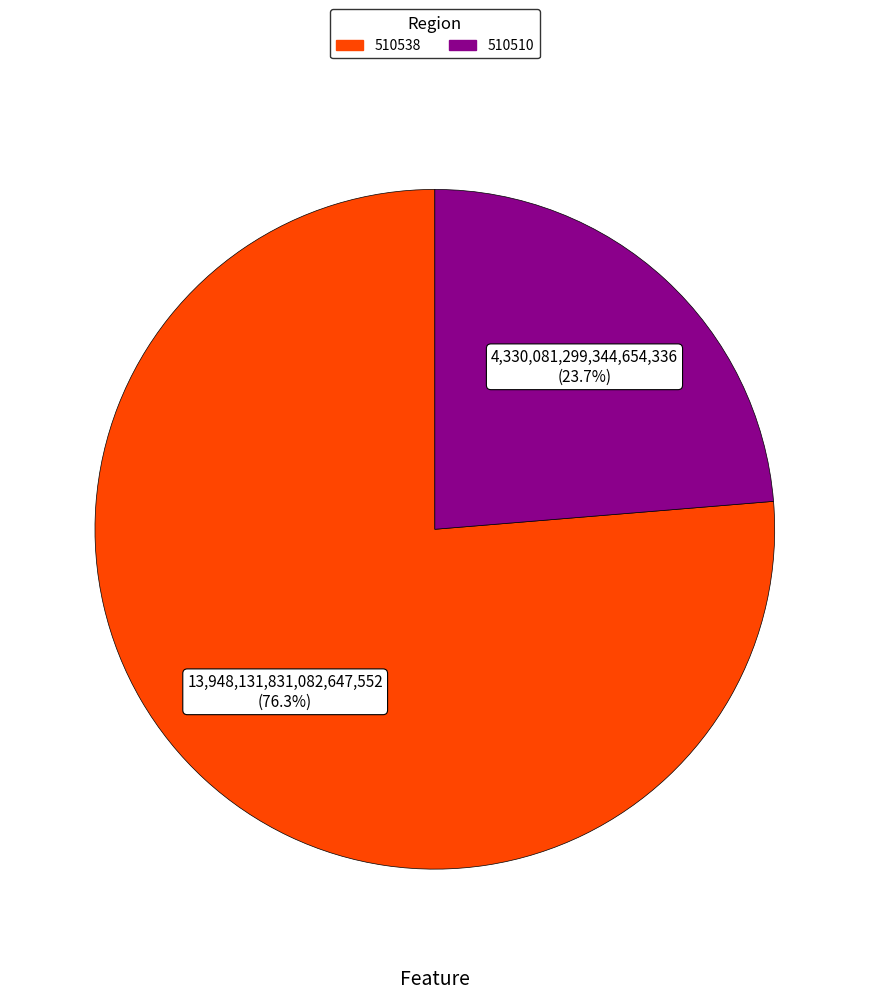

What is the largest slice in the pie chart?

510538